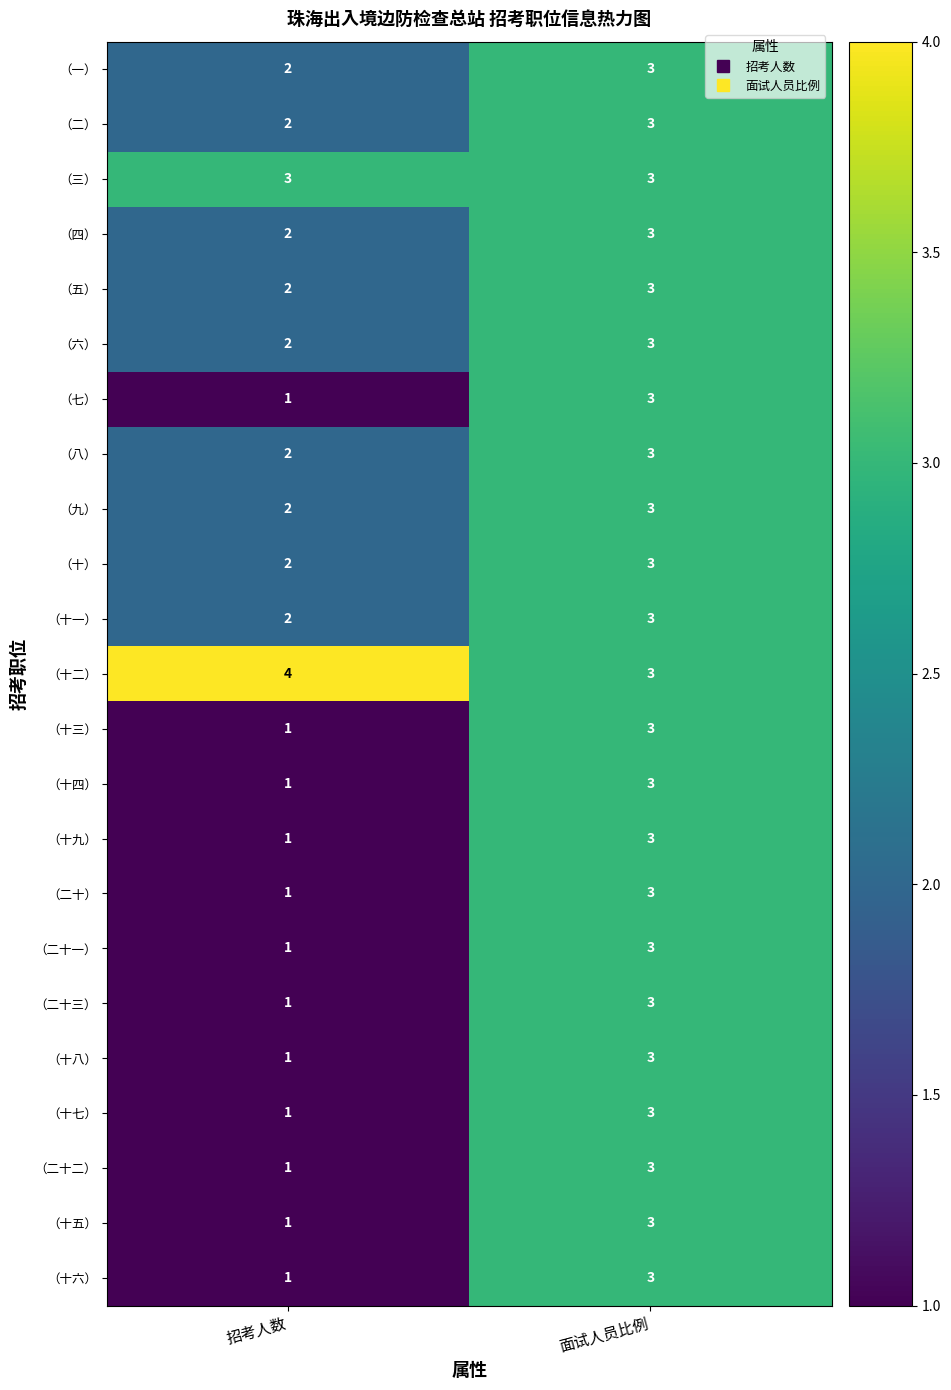

The （十五） series shows 1 at 招考人数. True or false?

True